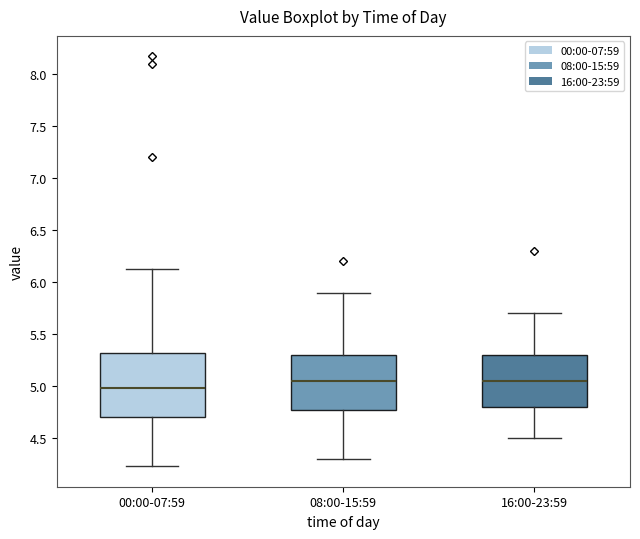

Where does the upper whisker of the box for 08:00-15:59 end on the y-axis? The values are not printed on the chart, so give them approximately, as read against the axis.

5.90